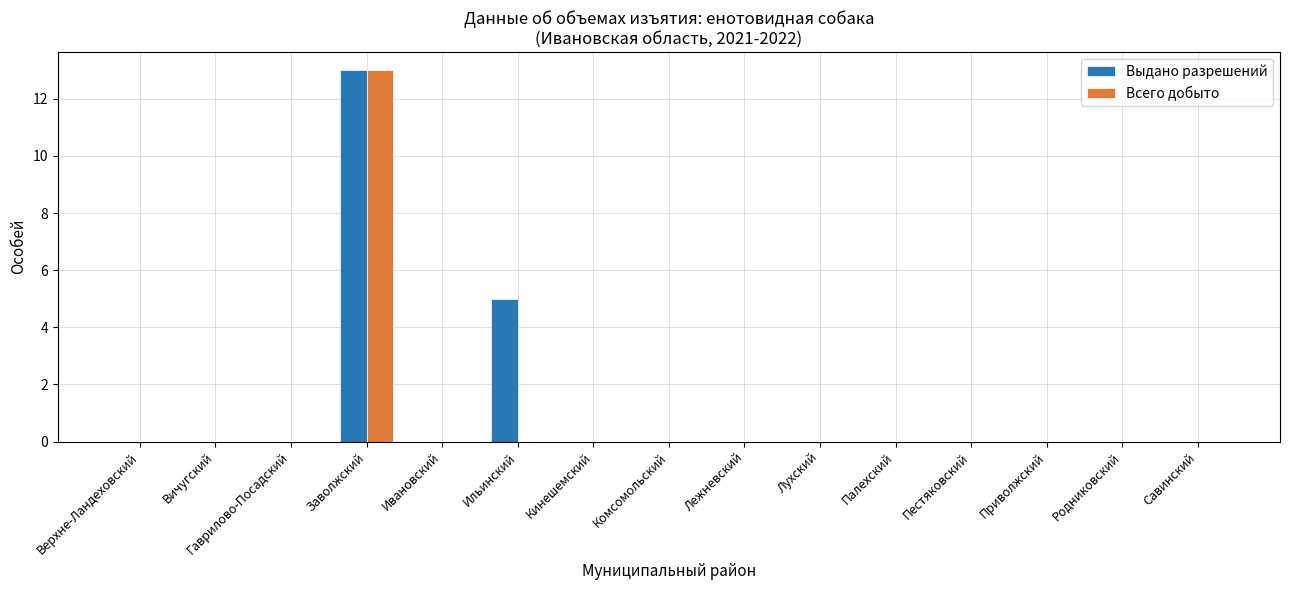

How many series are shown in this chart?

2